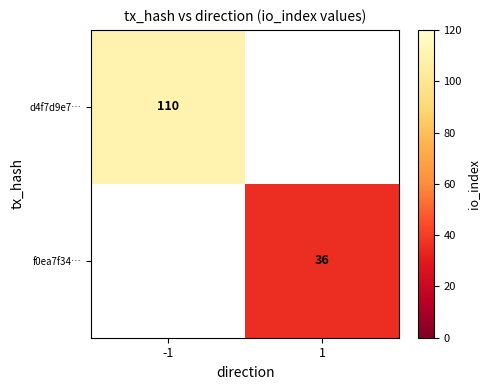

What value does the f0ea7f34… series have at 1?

36.0